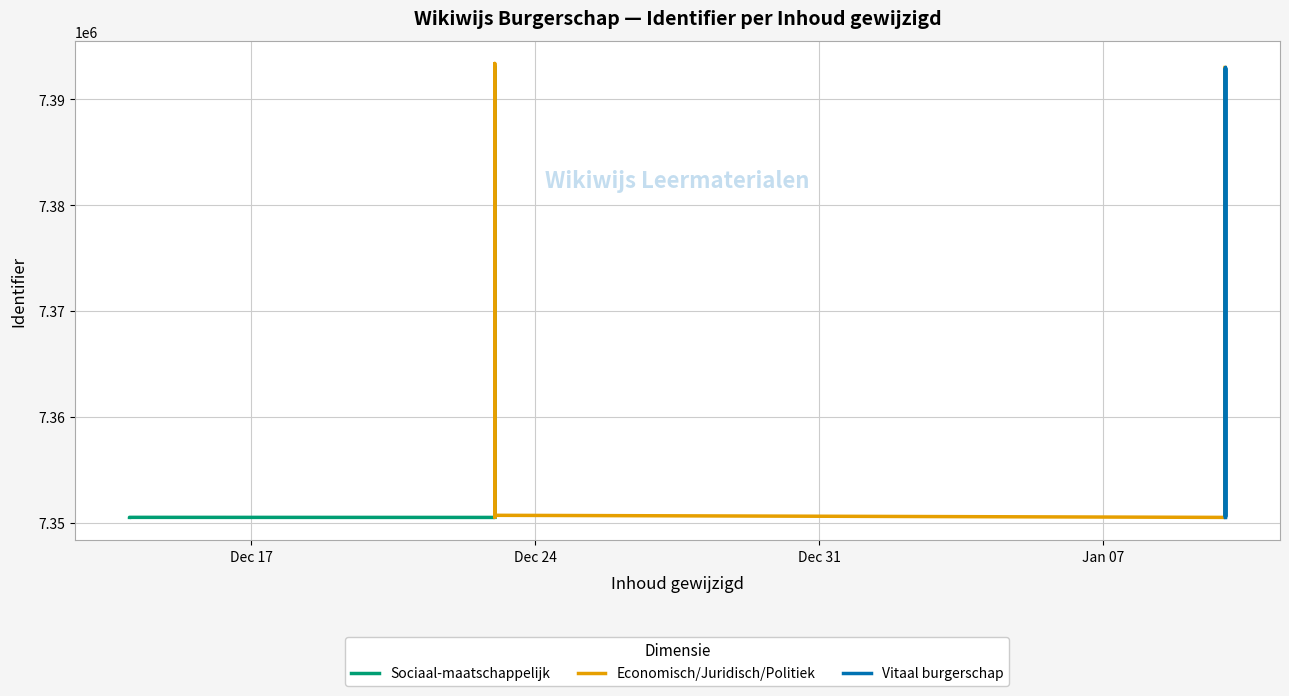

After their last crossing, which series has the higher values: Vitaal burgerschap or Sociaal-maatschappelijk?

Vitaal burgerschap